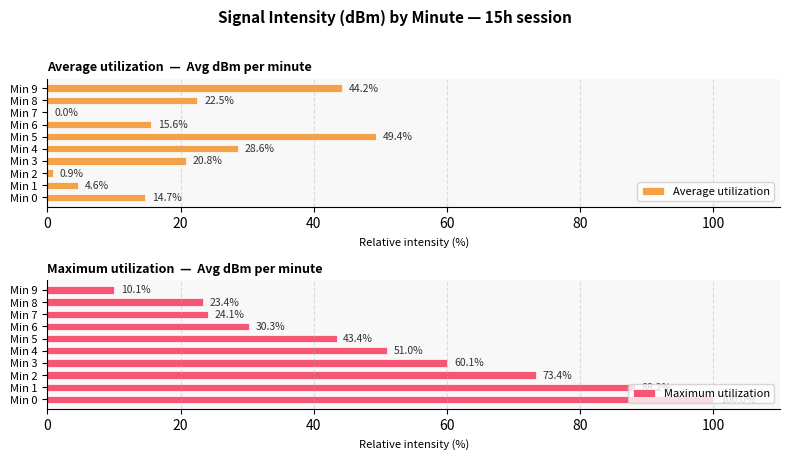

Where is Average utilization nearest to the value 24?

Min 8